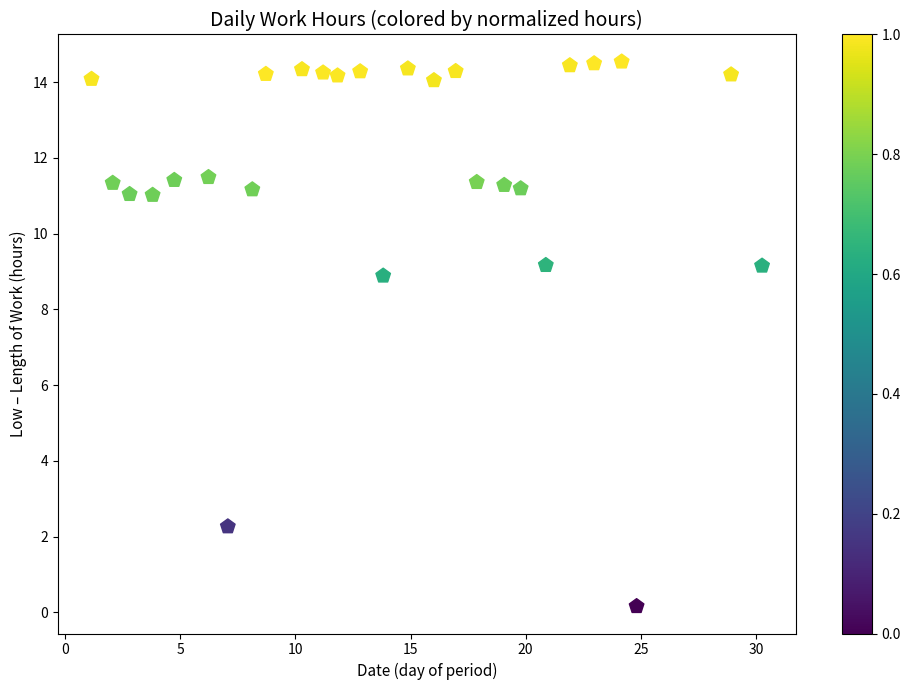

What is the range of Y values (max minus min)?

14.4